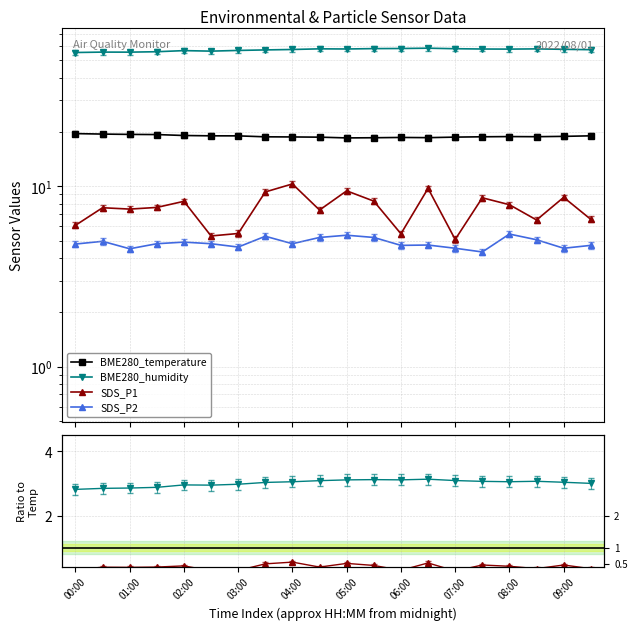

Is it true that SDS_P1 equals 0.1 at 07:00?

False